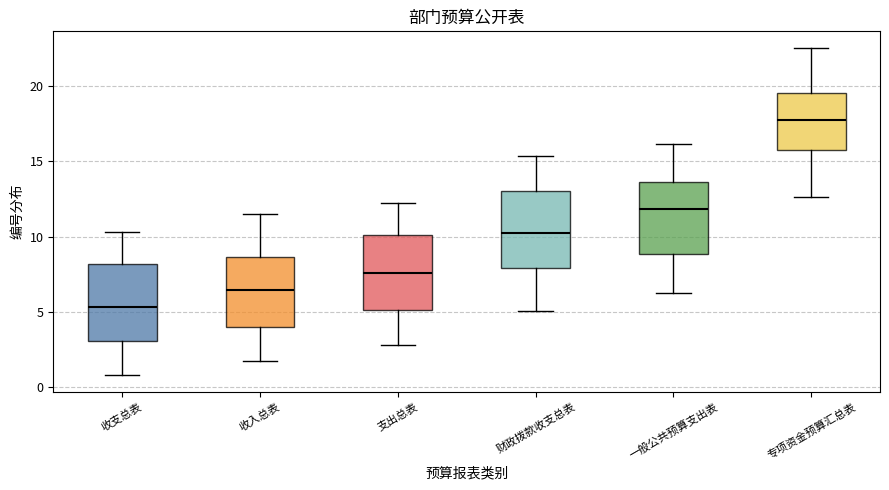

Which box has the lowest median line?

收支总表